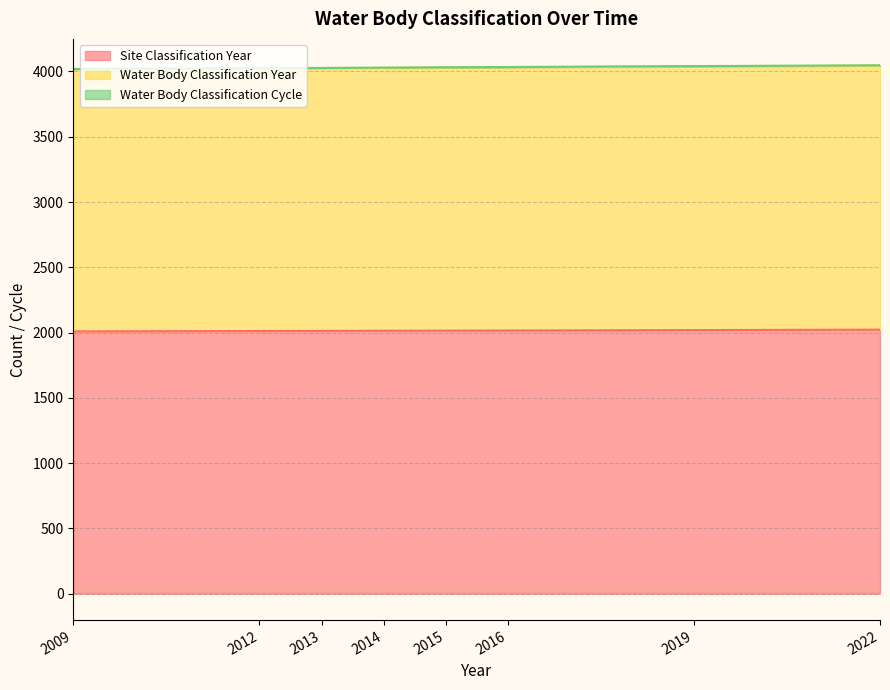

True or false: Site Classification Year and Water Body Classification Year intersect in this chart.

False